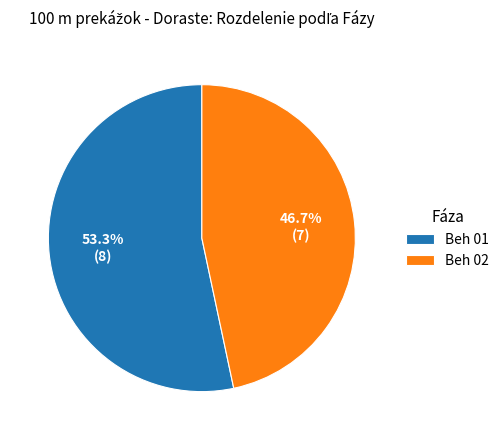

Which category has the biggest portion of the pie?

Beh 01